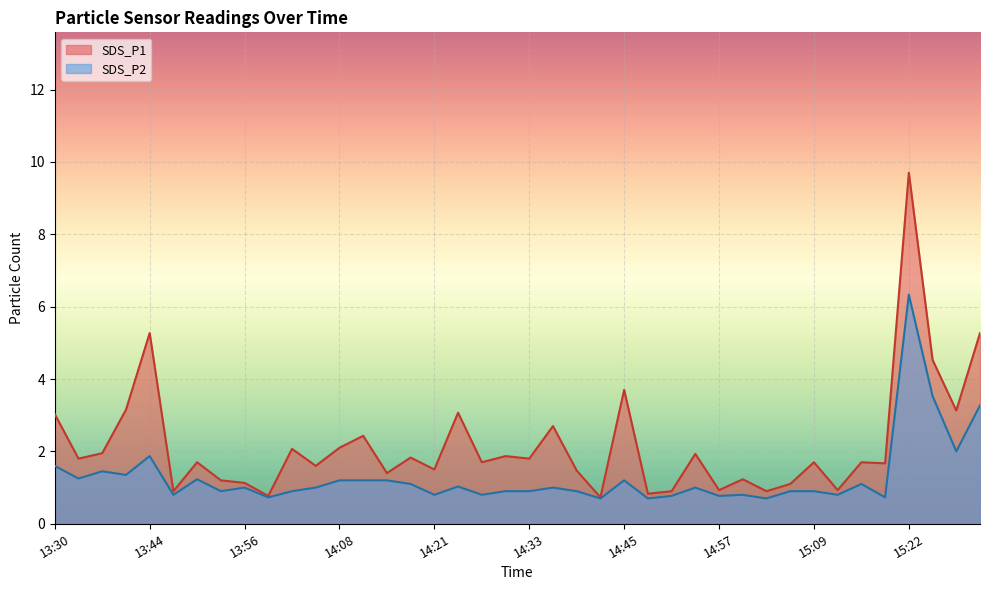

Rank the categories by SDS_P2 value from highest to lowest.

15:22, 15:25, 15:31, 15:28, 13:44, 13:30, 13:38, 13:41, 13:35, 13:50, 14:08, 14:11, 14:14, 14:45, 14:18, 15:15, 14:24, 13:56, 14:05, 14:36, 14:54, 13:53, 14:02, 14:30, 14:33, 14:39, 15:06, 15:09, 13:47, 14:21, 14:27, 15:00, 15:12, 14:51, 14:57, 13:59, 15:19, 14:42, 14:48, 15:03